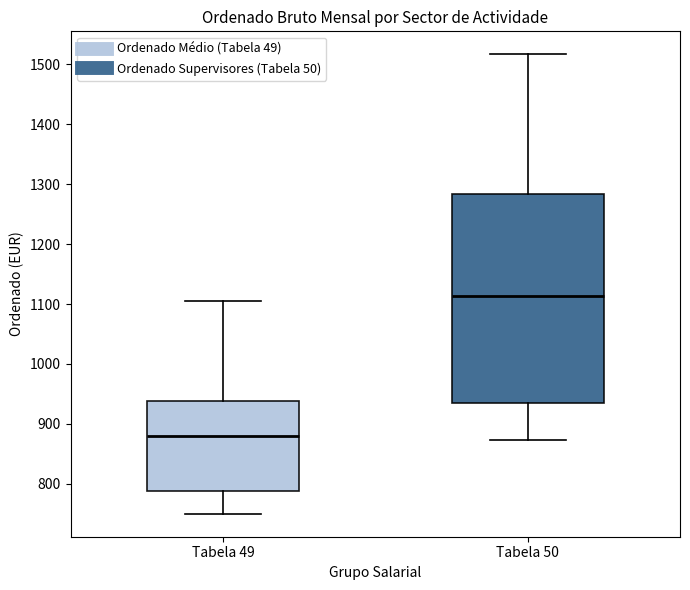

Reading left to right, transcribe this box plot: for each box, give where its median line is, the range the box spans, and where its two whiskers end, as read against the y-axis. The values are not printed on the chart, so give them approximately, as read against the axis.

Tabela 49: median 880, box 790 to 940, whiskers 750 to 1110
Tabela 50: median 1110, box 940 to 1280, whiskers 870 to 1520